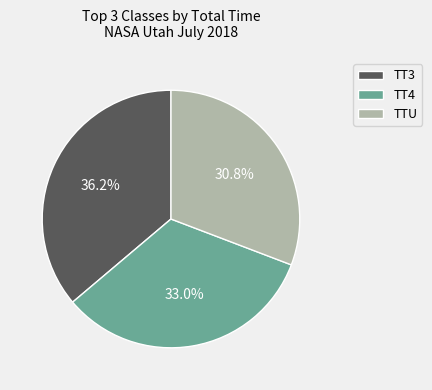

Is there a majority slice in this chart?

No